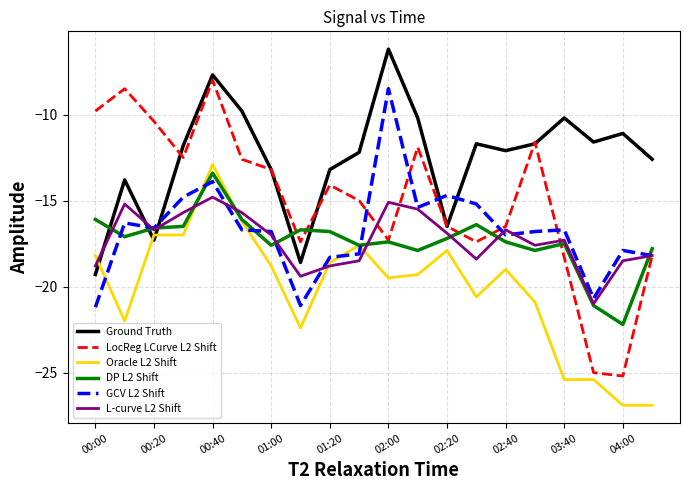

Which series has the largest total across all categories?

Ground Truth